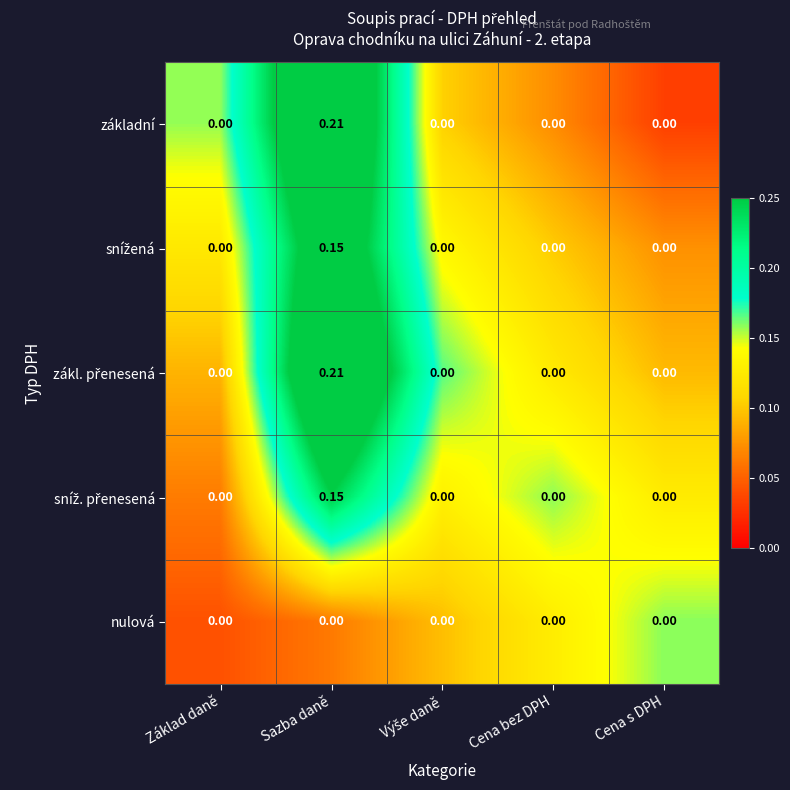

At which category is the sum across all series the highest?

Sazba daně